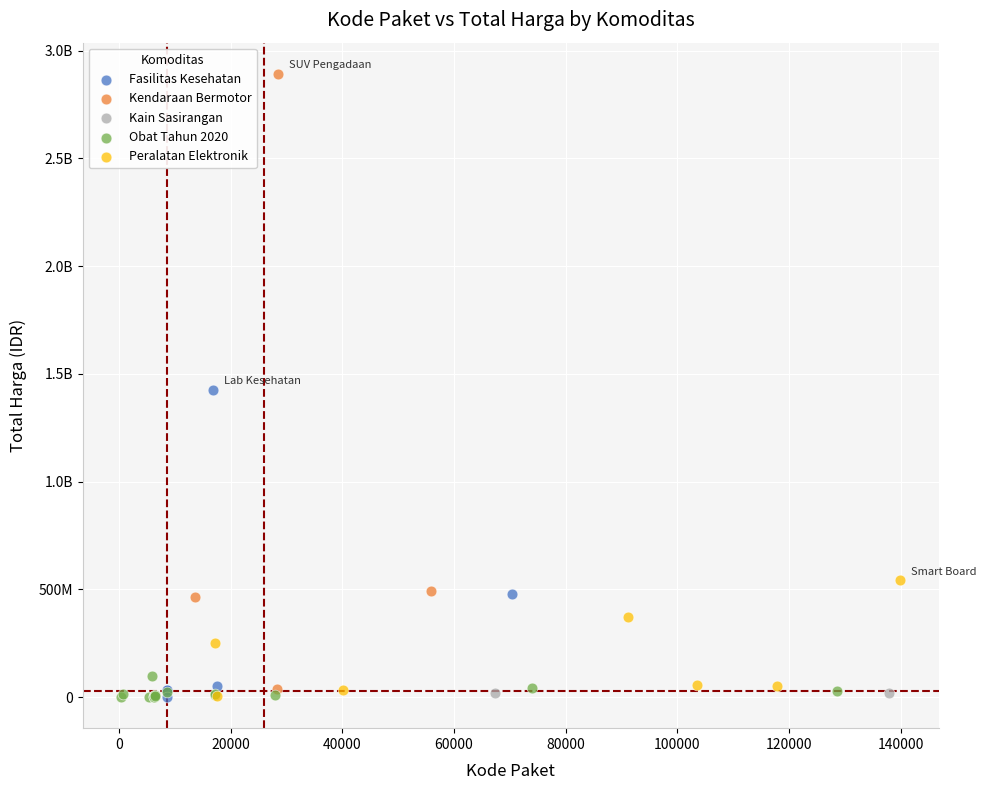

What are all the series names shown in the legend?

Fasilitas Kesehatan, Kendaraan Bermotor, Kain Sasirangan, Obat Tahun 2020, Peralatan Elektronik